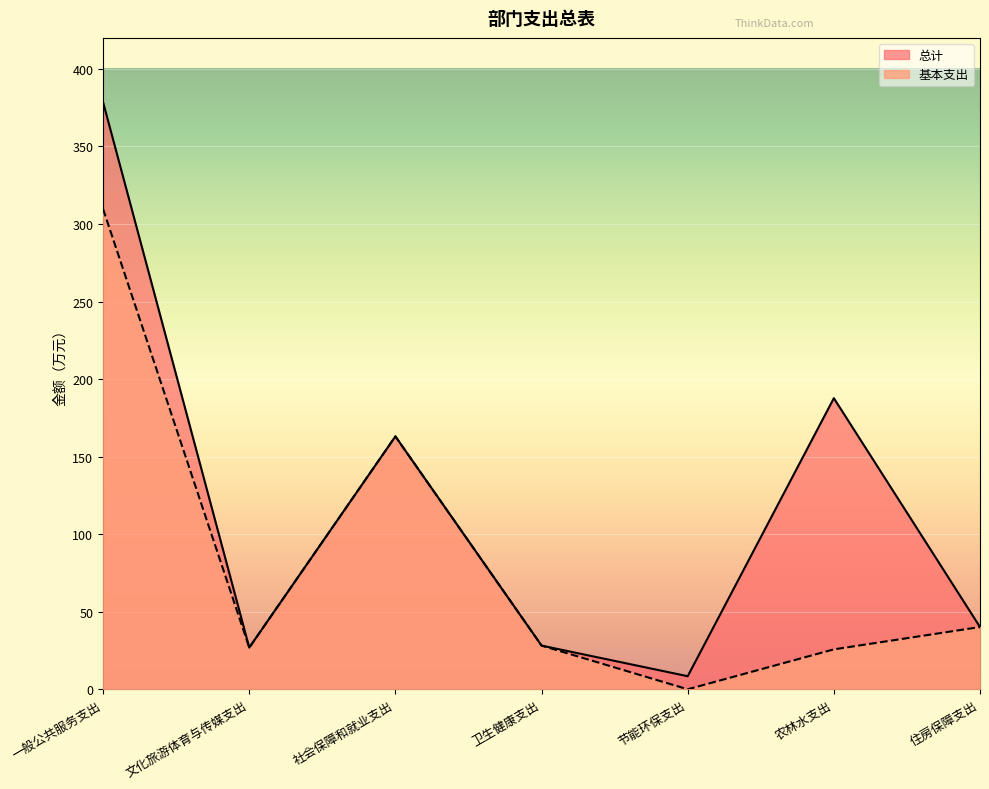

The value of 总计 at 文化旅游体育与传媒支出 is 26.9. True or false?

True